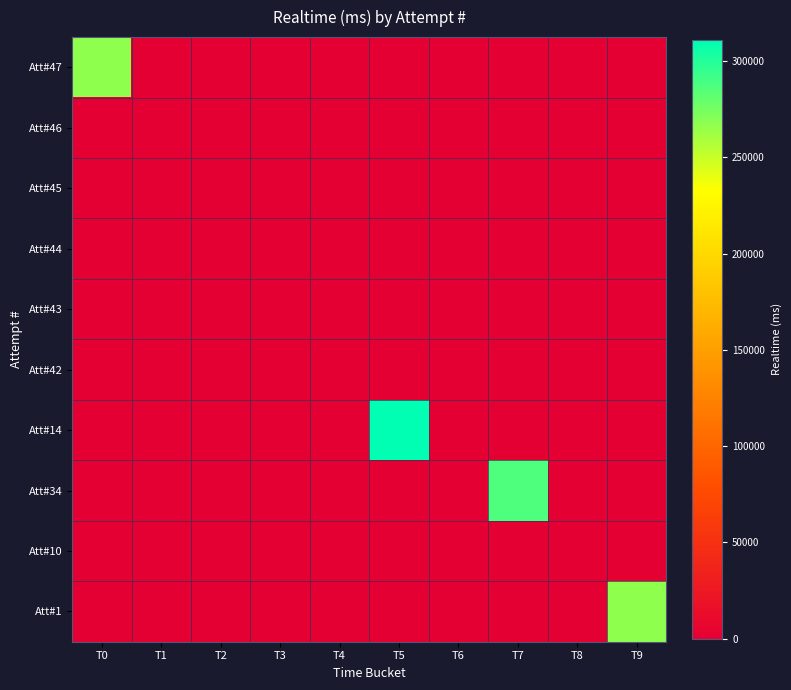

Which series has the widest spread of values?

Att#14